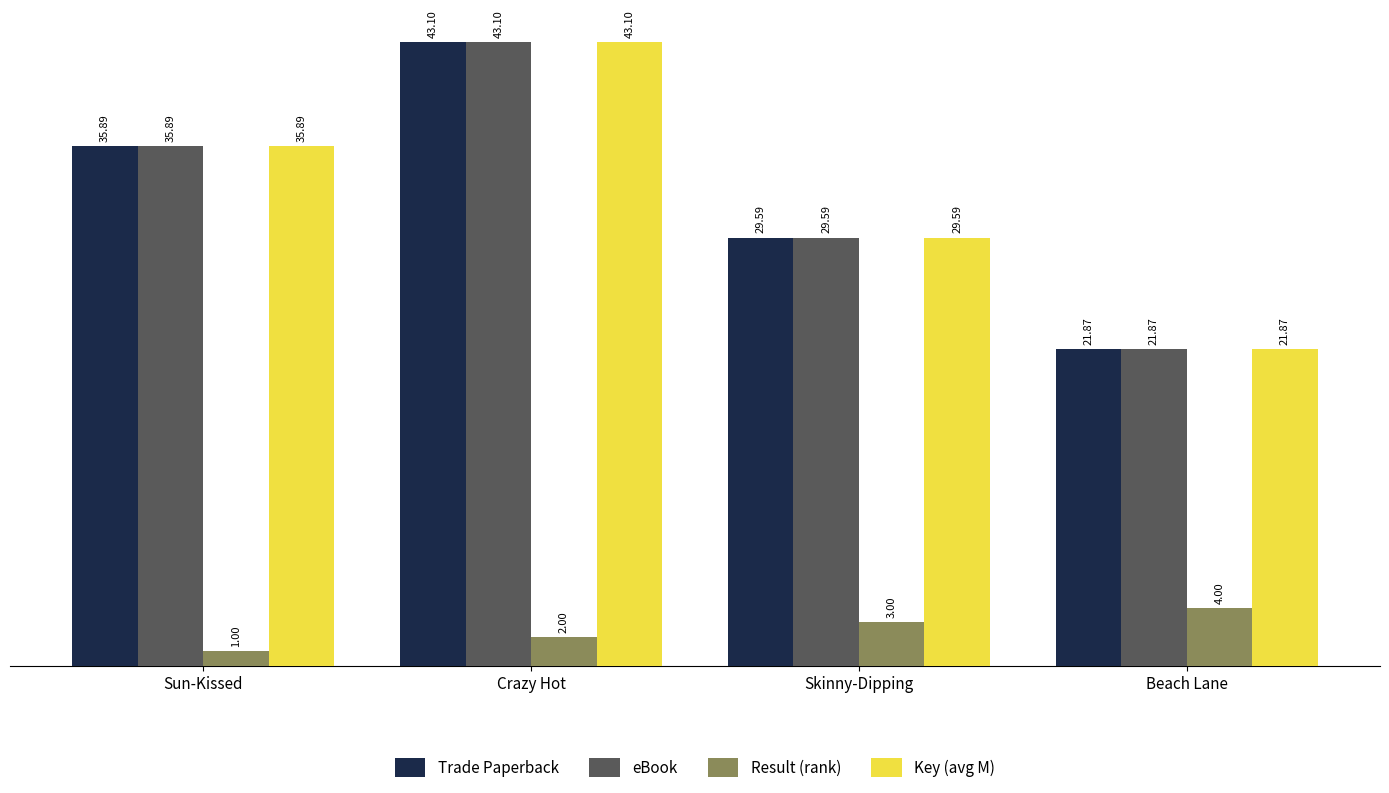

Count the number of data series in this chart.

4